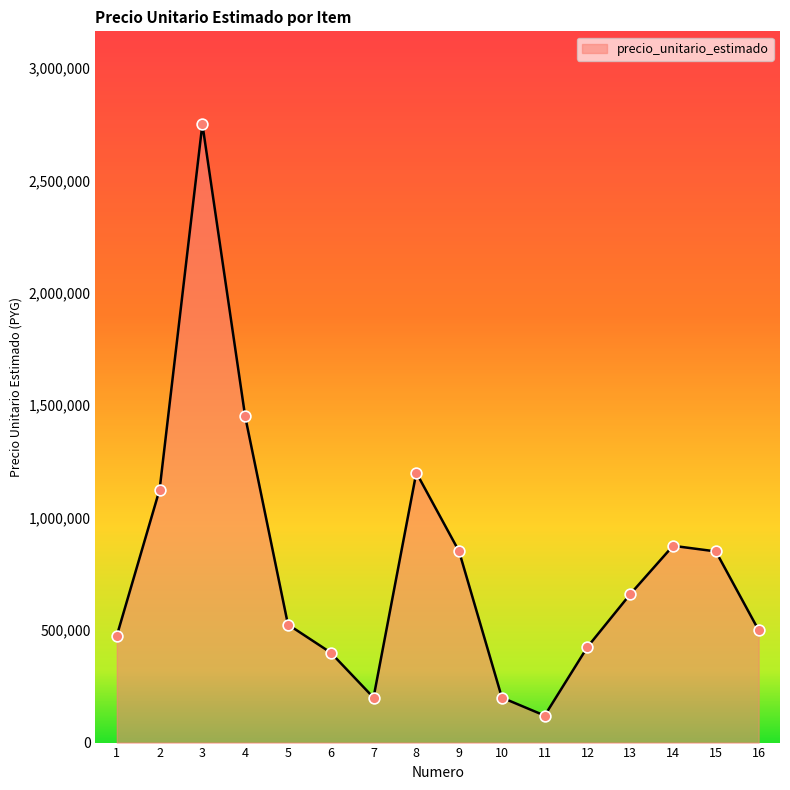

What is the ratio of the value at 7 to the value at 4?

0.1